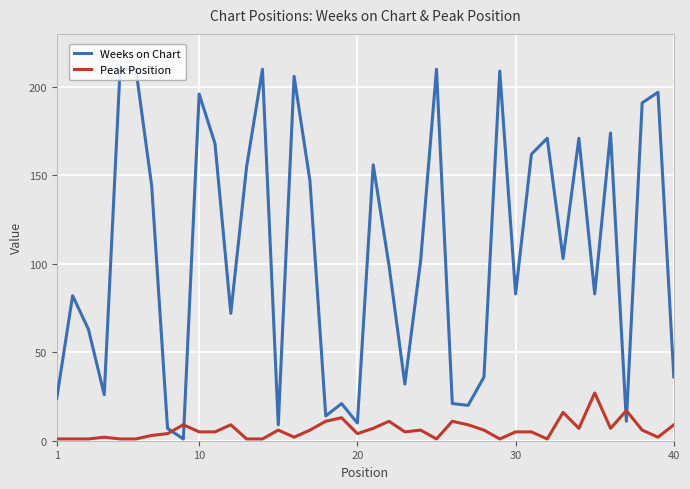

What is the greatest value displayed?

210